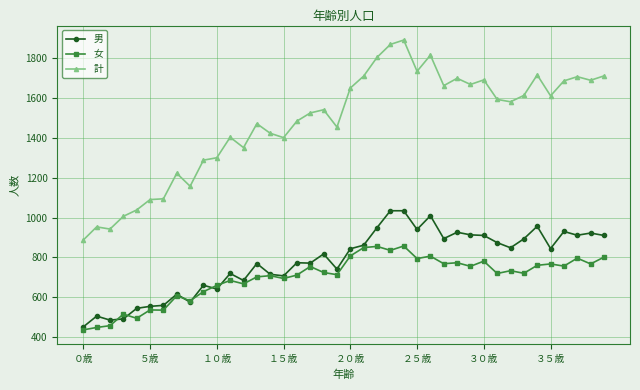

What is the value of the 女 point at the 34th from the left?

720